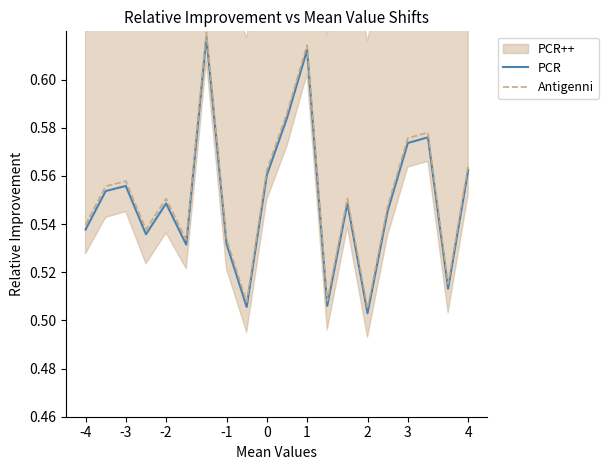

True or false: PCR and Antigenni cross at least once.

False